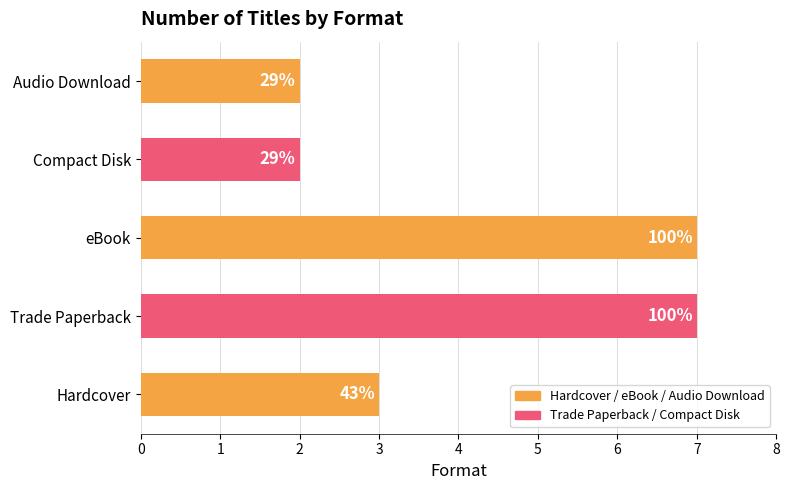

List the labels in order of value, largest first.

Trade Paperback, eBook, Hardcover, Compact Disk, Audio Download